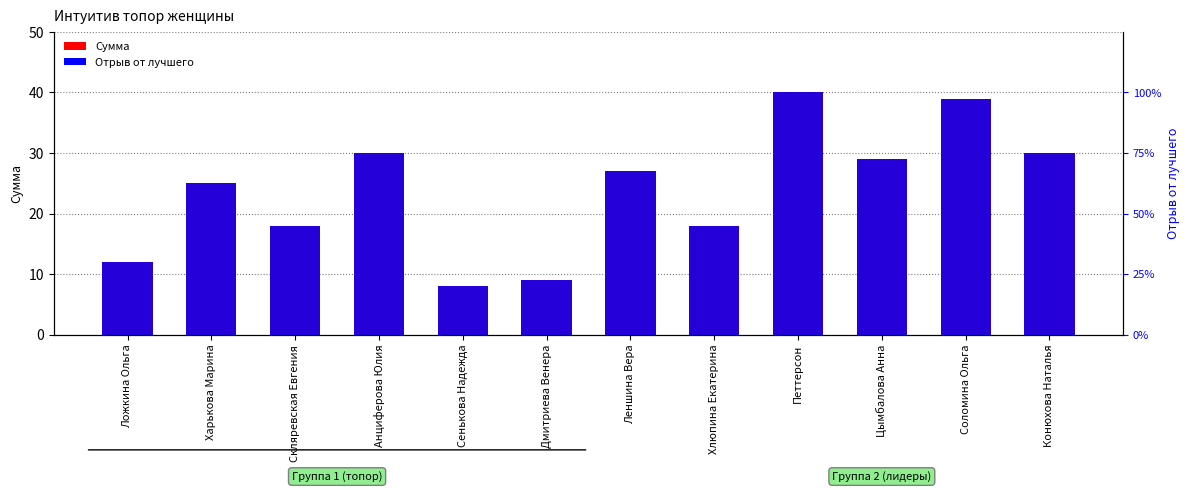

True or false: Отрыв от лучшего has a value of 0.7 at Цымбалова Анна.

True